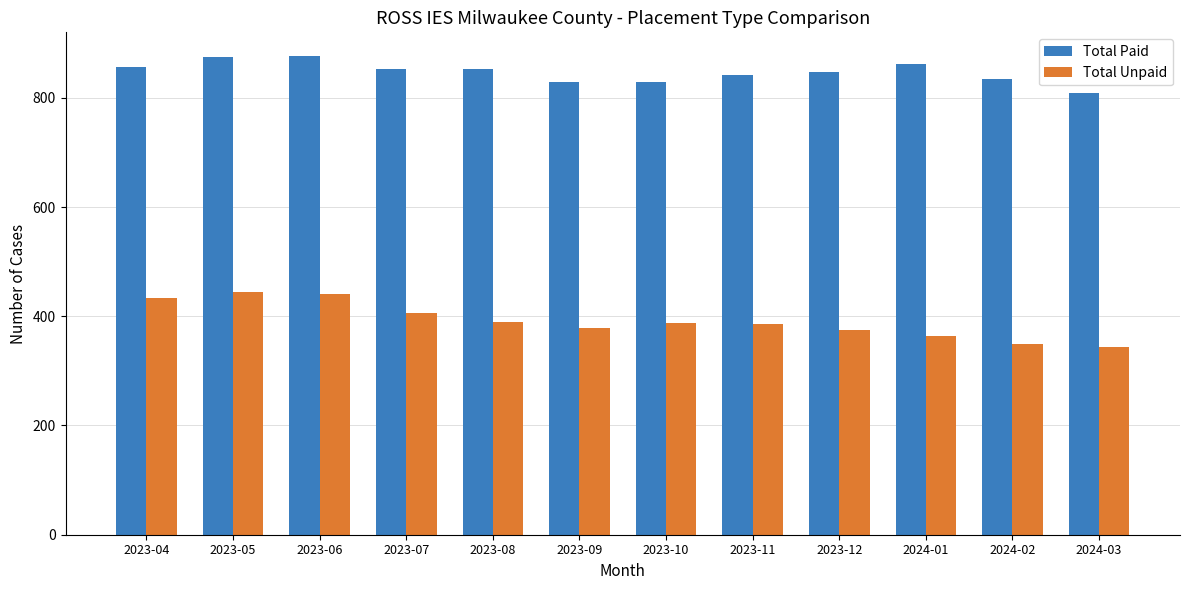

How many bars are there in each group?

2